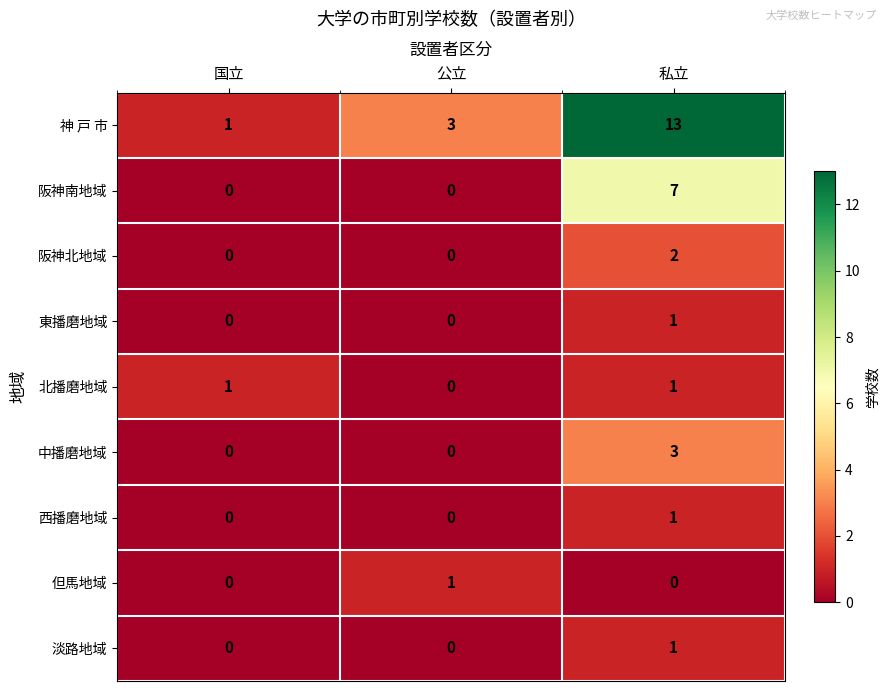

What is the difference between the maximum and minimum values in the 中播磨地域 series?

3